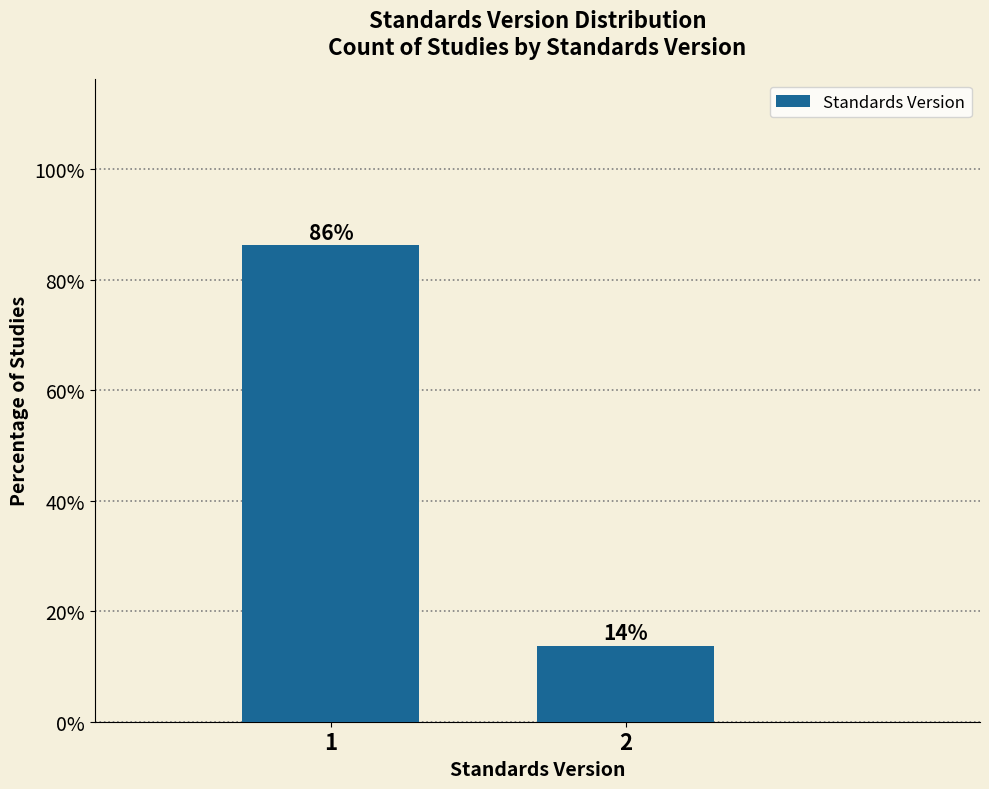

What is the sum of the values at 1 and 2?

100.0